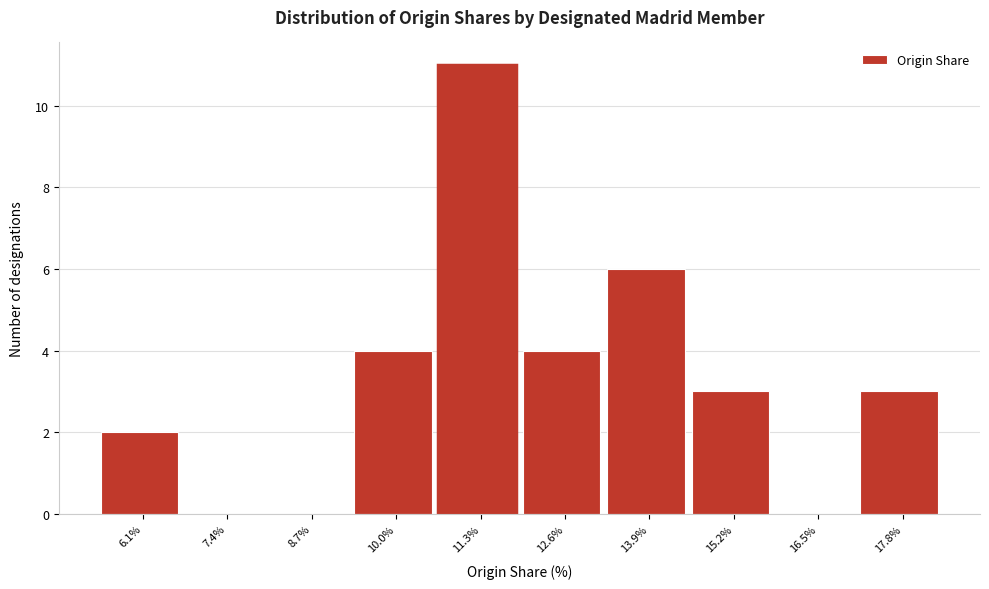

Reading left to right, list all the values displayed in this chart.

6.1%=2	7.4%=0	8.7%=0	10.0%=4	11.3%=11	12.6%=4	13.9%=6	15.2%=3	16.5%=0	17.8%=3